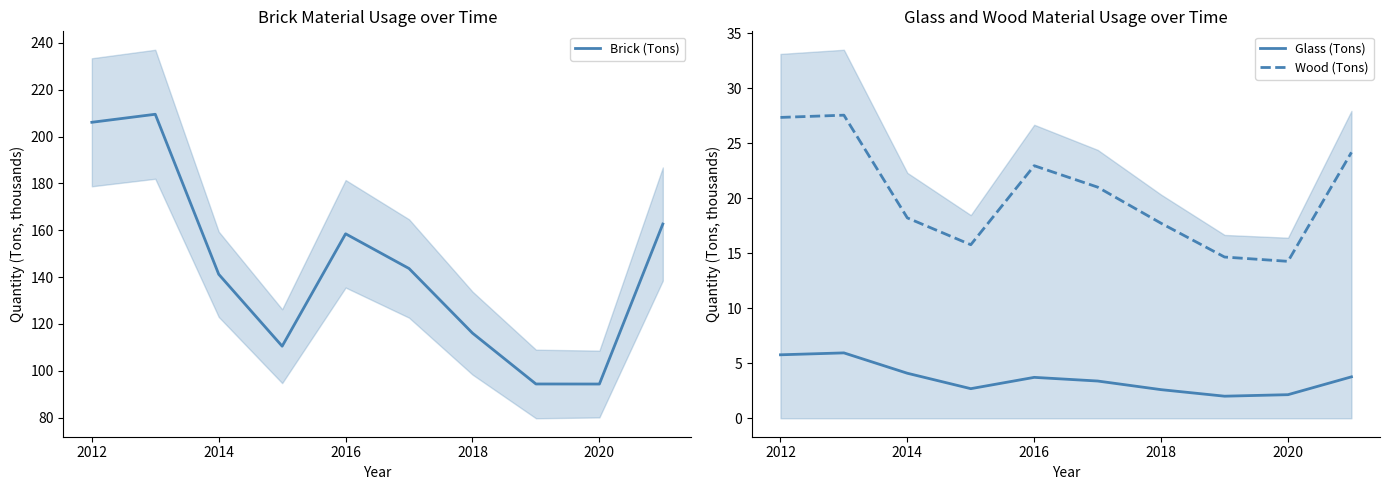

Reading left to right, list all the values displayed in this chart.

Brick (Tons): 206.1	209.5	141.2	110.5	158.5	143.7	116.1	94.4	94.3	162.7
Glass (Tons): 5.8	5.9	4.1	2.7	3.7	3.4	2.6	2.0	2.1	3.8
Wood (Tons): 27.3	27.5	18.2	15.8	22.9	21.0	17.7	14.6	14.3	24.2